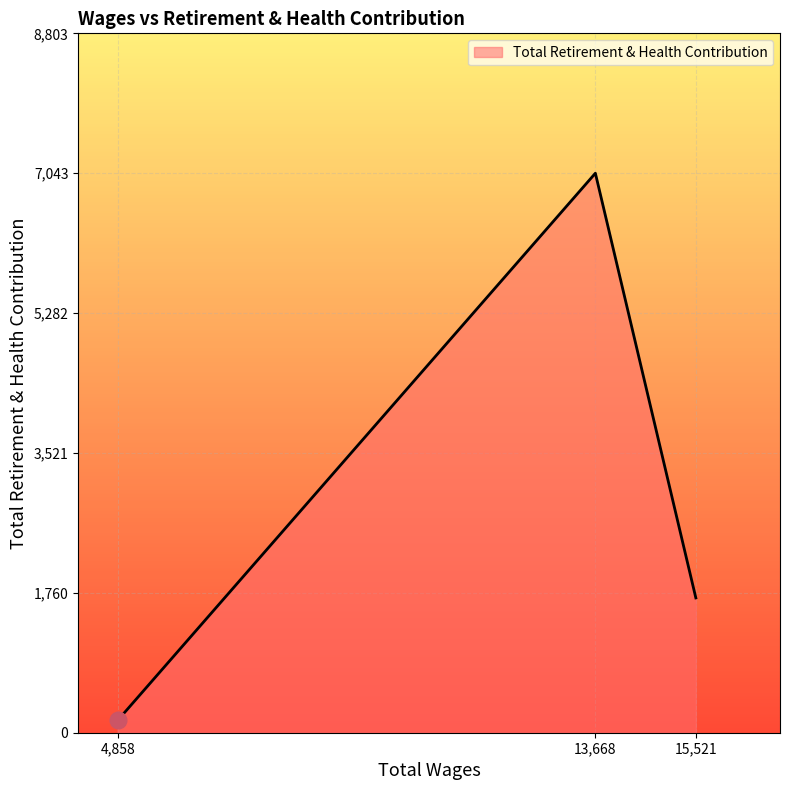

What is the change in value from 13,668 to 15,521?

-5346